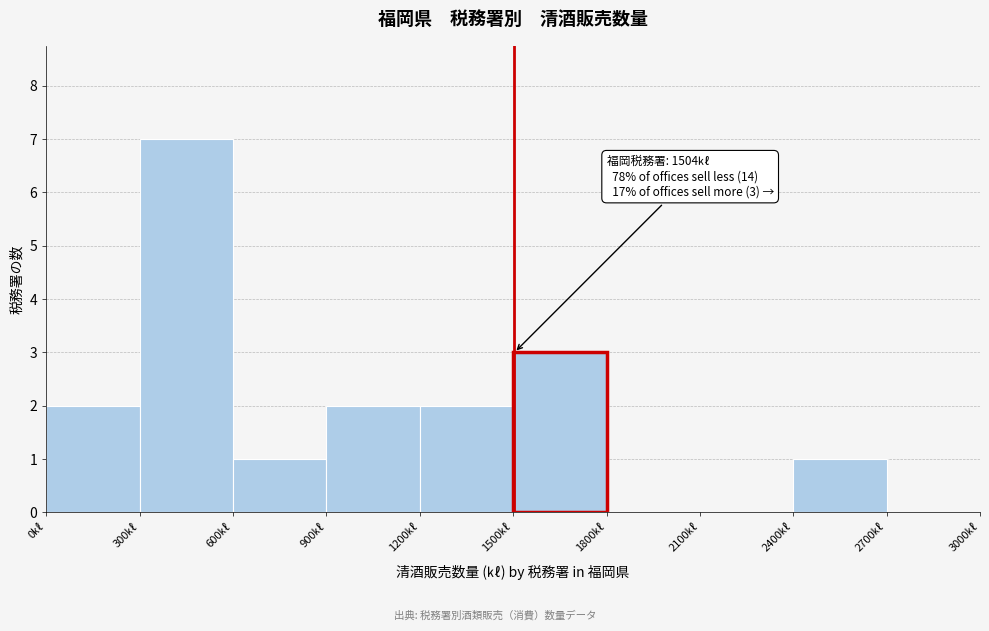

Over which range of the x-axis is the bar tallest?

300 to 600